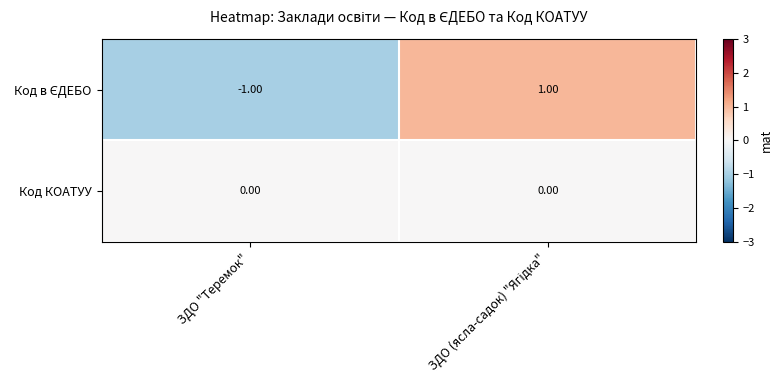

Count the number of data series in this chart.

2